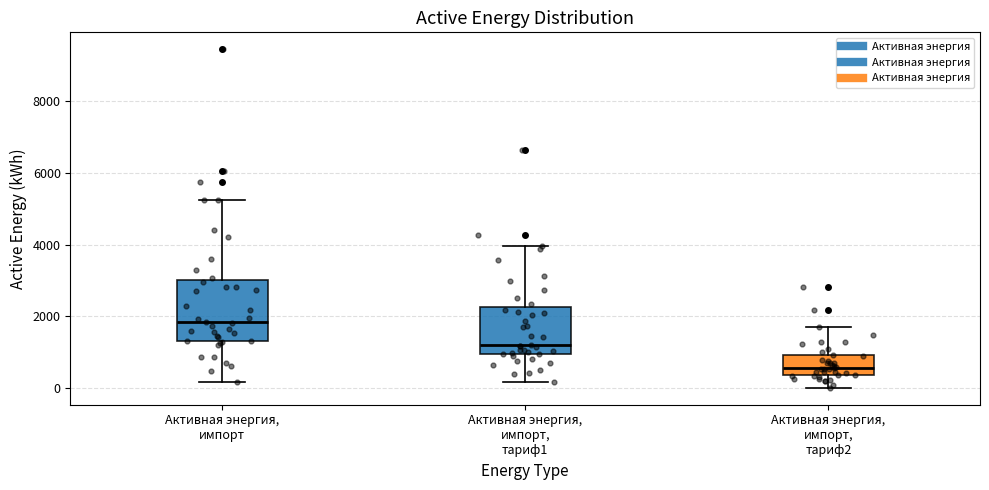

Which box is the tallest, from its lower edge to its upper edge?

Активная энергия, импорт